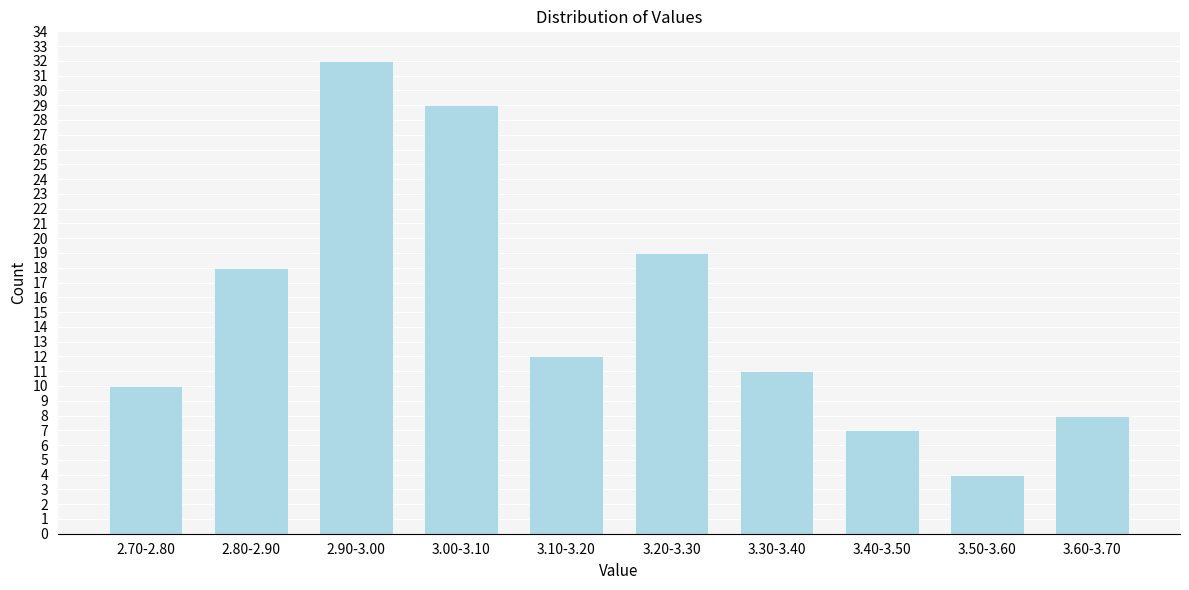

Reading left to right, what are all the values shown in this chart?

10	18	32	29	12	19	11	7	4	8